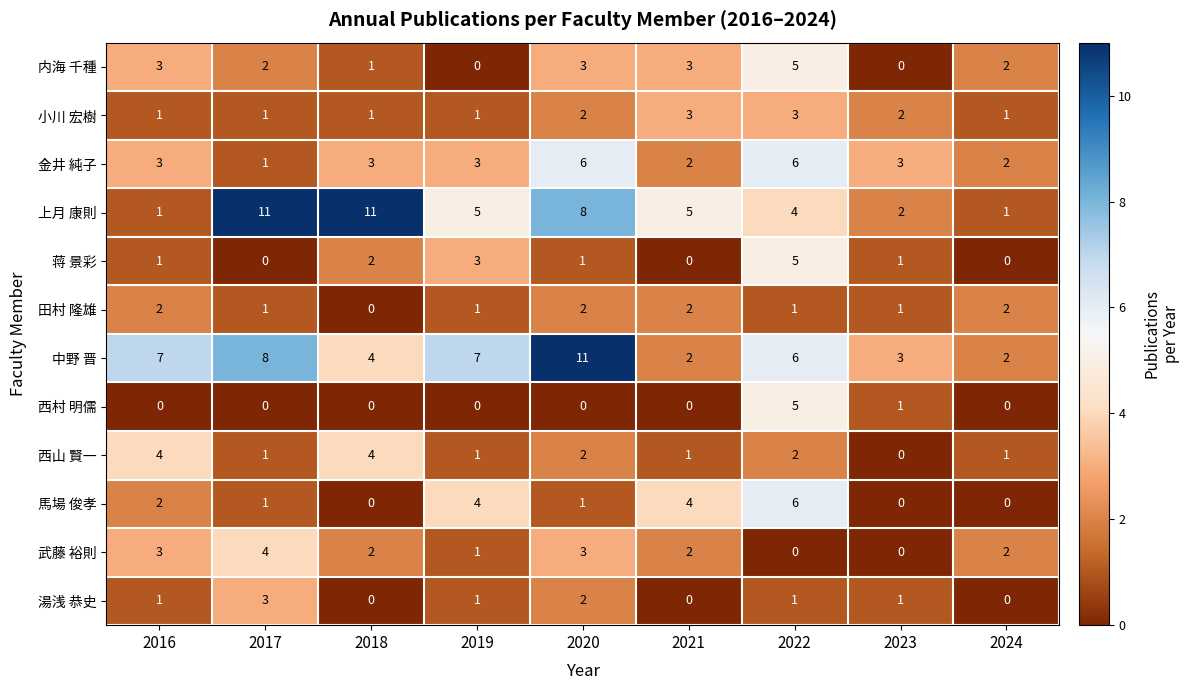

Where does the 西山 賢一 series first go above 1?

2016